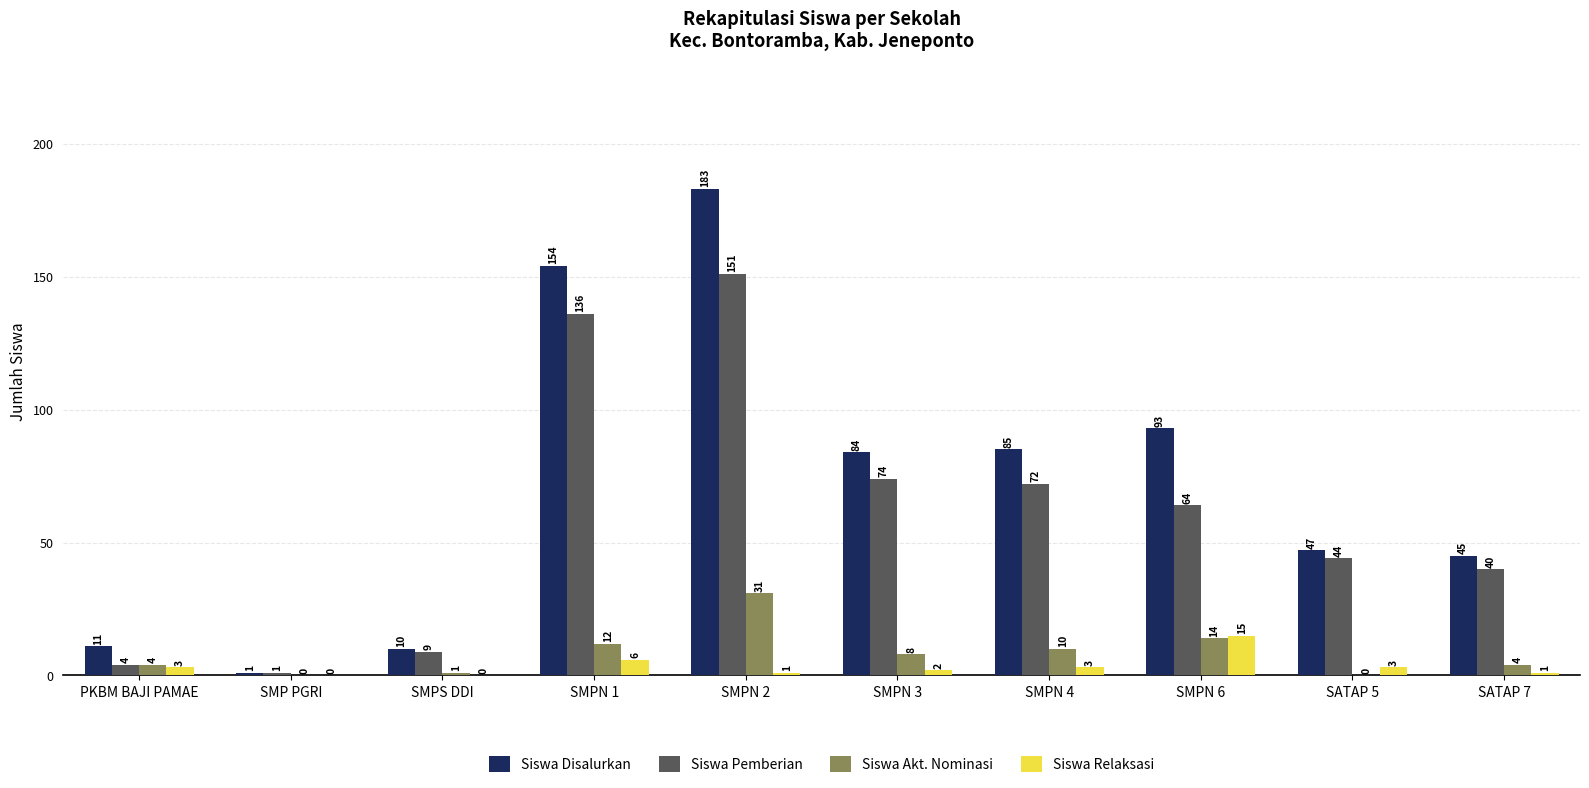

The value of Siswa Relaksasi at SMPN 4 is 3. True or false?

True